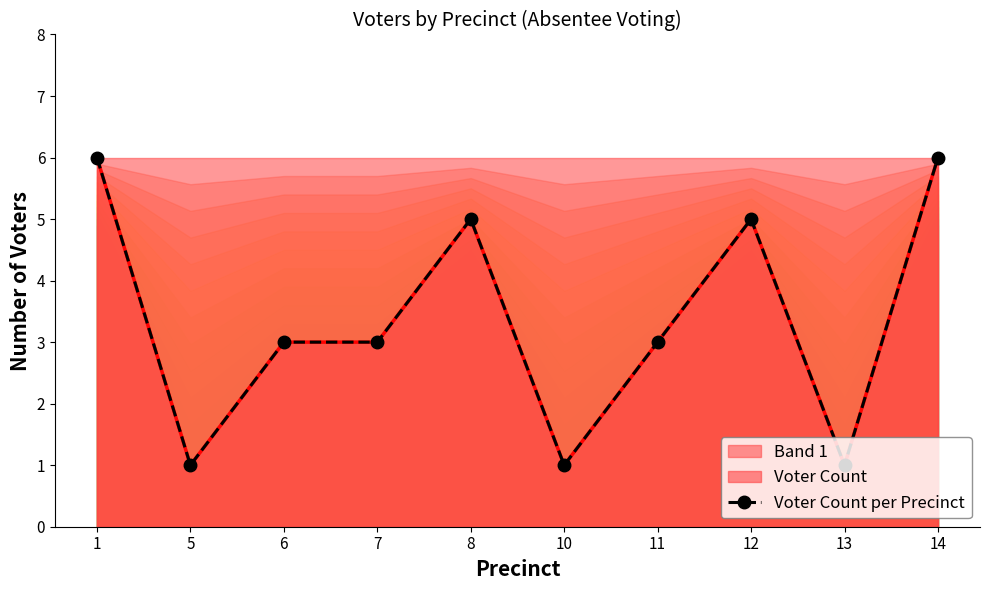

The chart shows a value of 5 at 7. True or false?

False